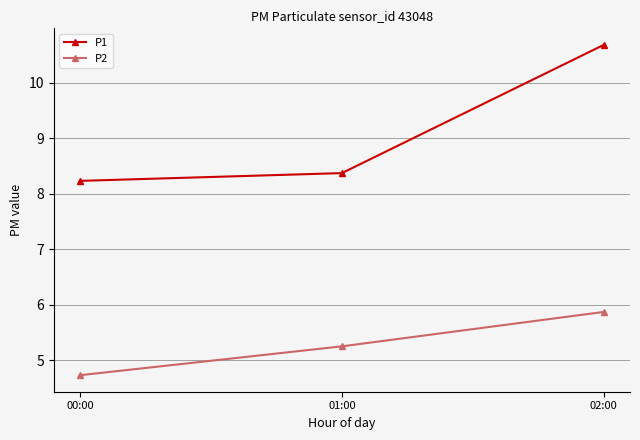

What is the spread (max minus min) of values at 01:00?

3.1